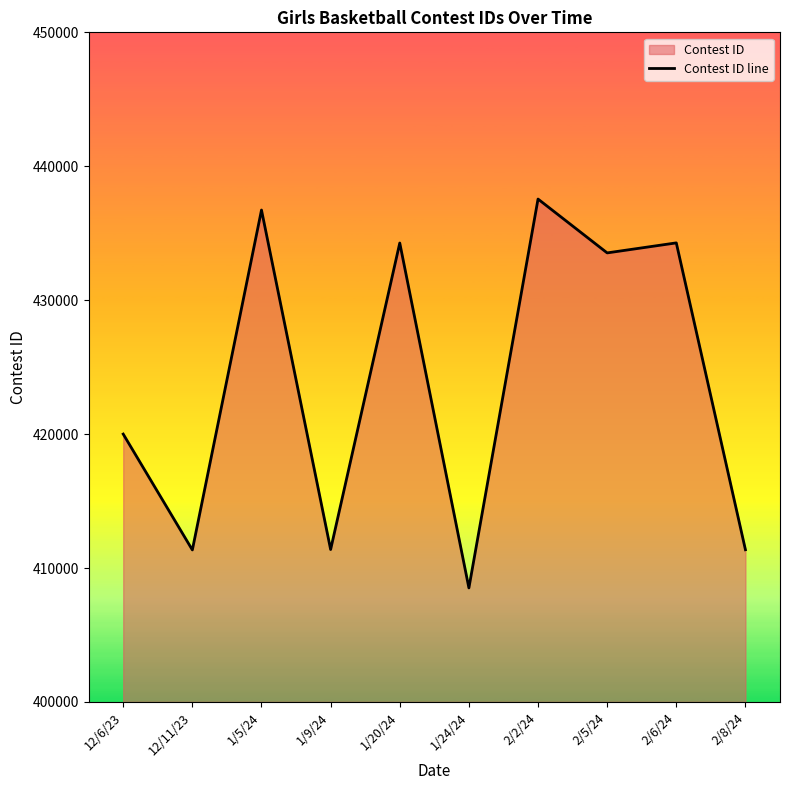

Reading left to right, what are all the values shown in this chart?

420001	411350	436732	411381	434269	408514	437551	433530	434278	411365